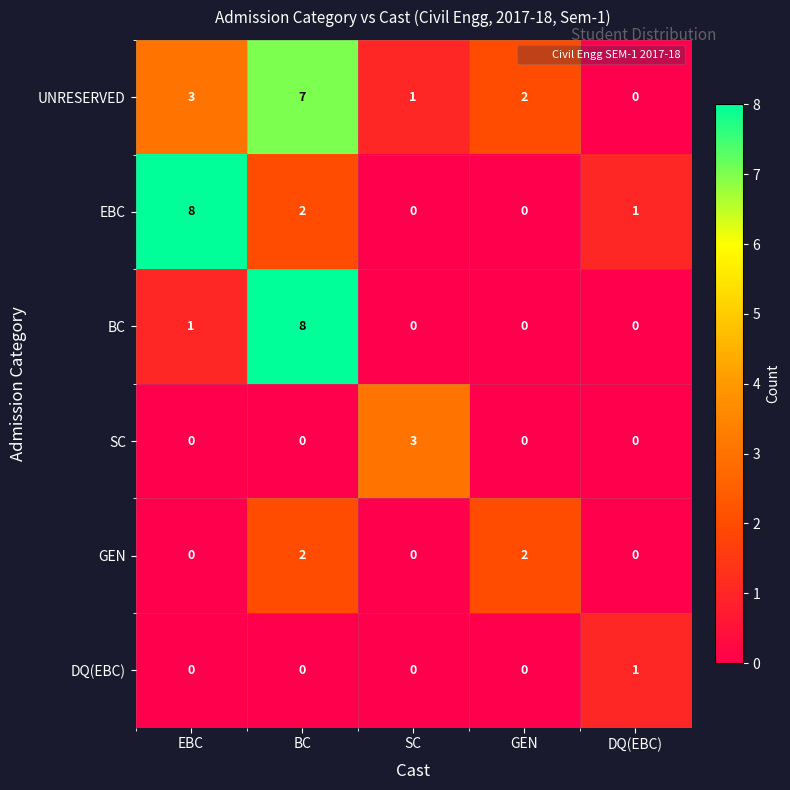

Rank the categories by UNRESERVED value from highest to lowest.

BC, EBC, GEN, SC, DQ(EBC)